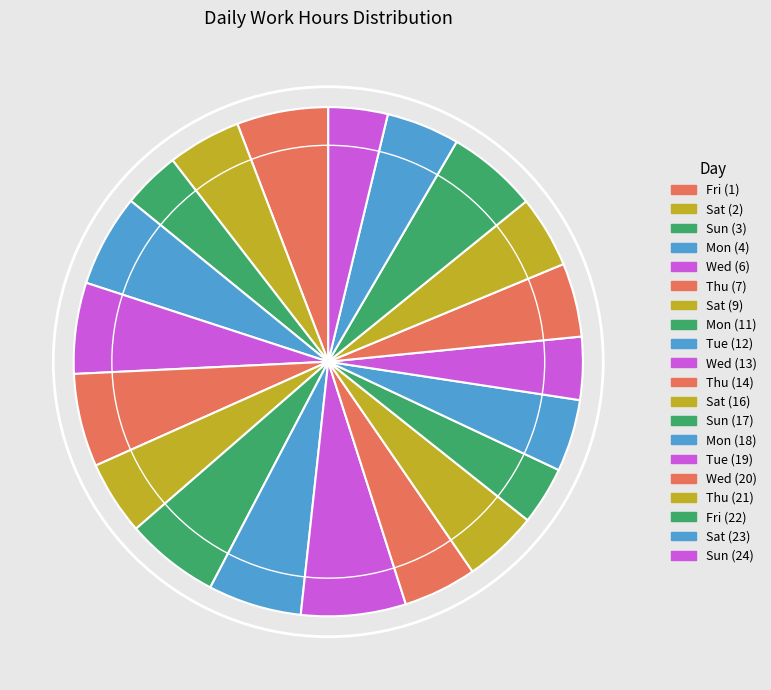

Count the number of slices in the pie.

20